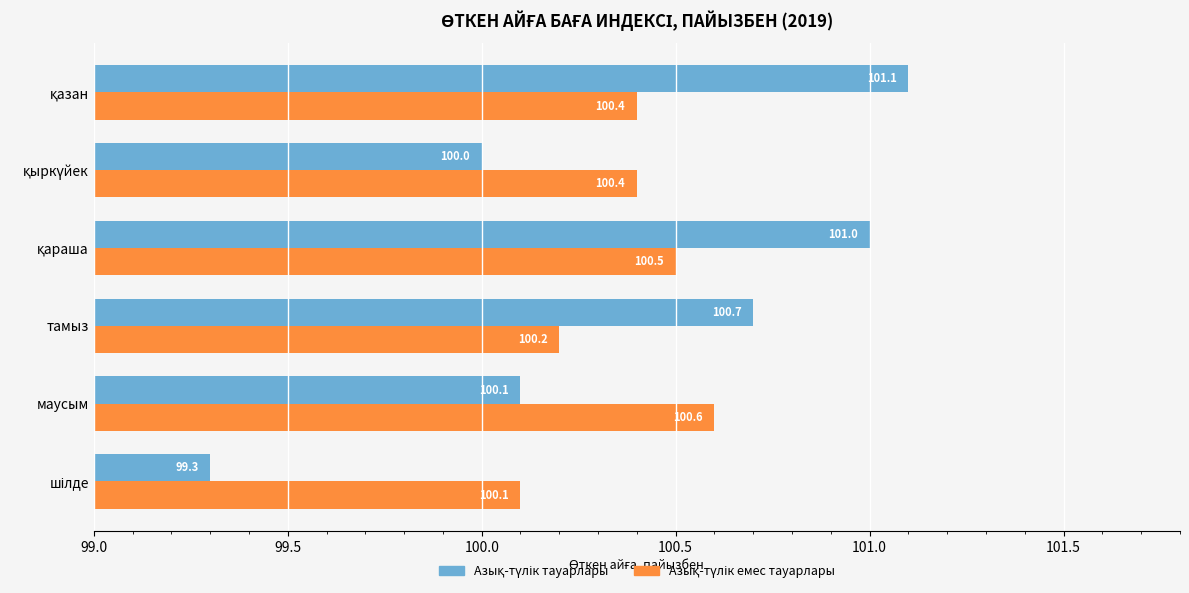

What is the greatest value displayed?

101.1